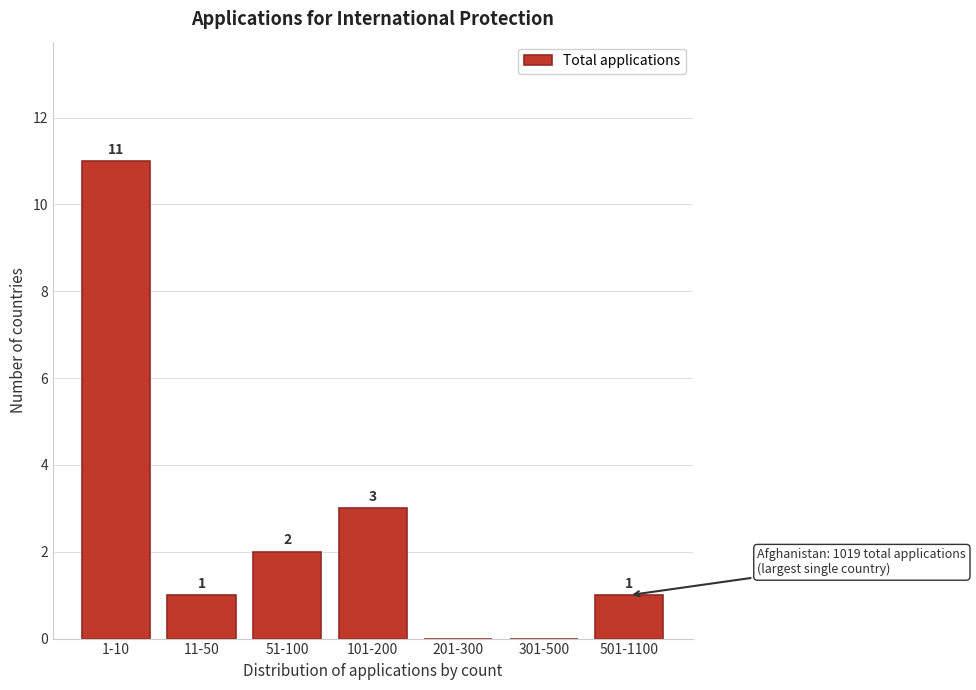

Reading left to right, list all the values displayed in this chart.

1-10=11	11-50=1	51-100=2	101-200=3	201-300=0	301-500=0	501-1100=1